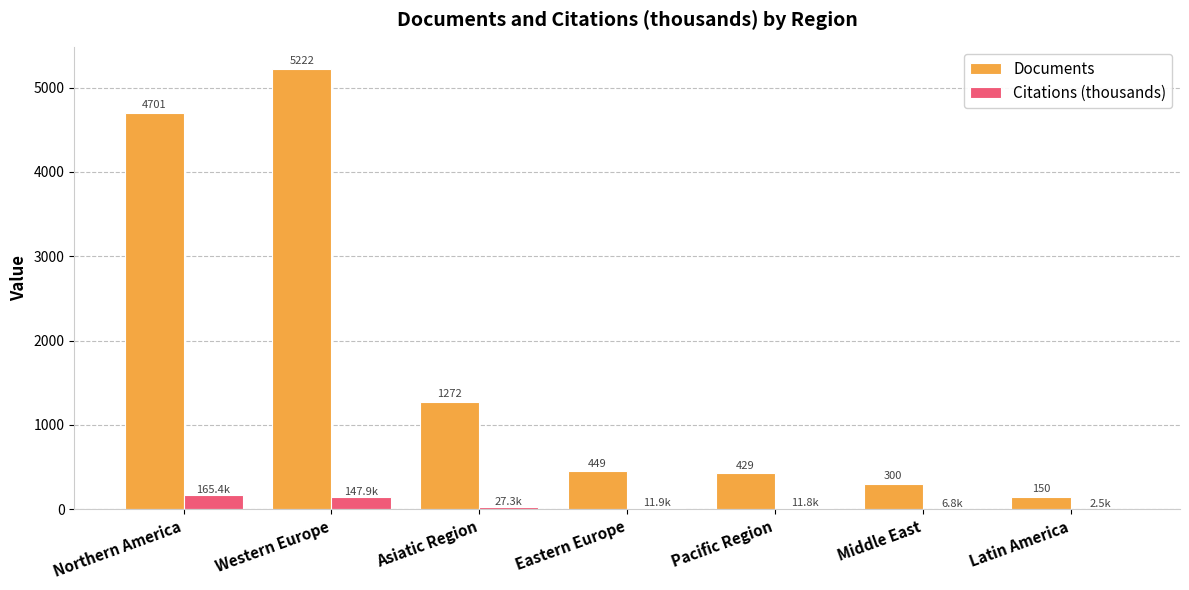

Is it true that Documents equals 449.0 at Eastern Europe?

True